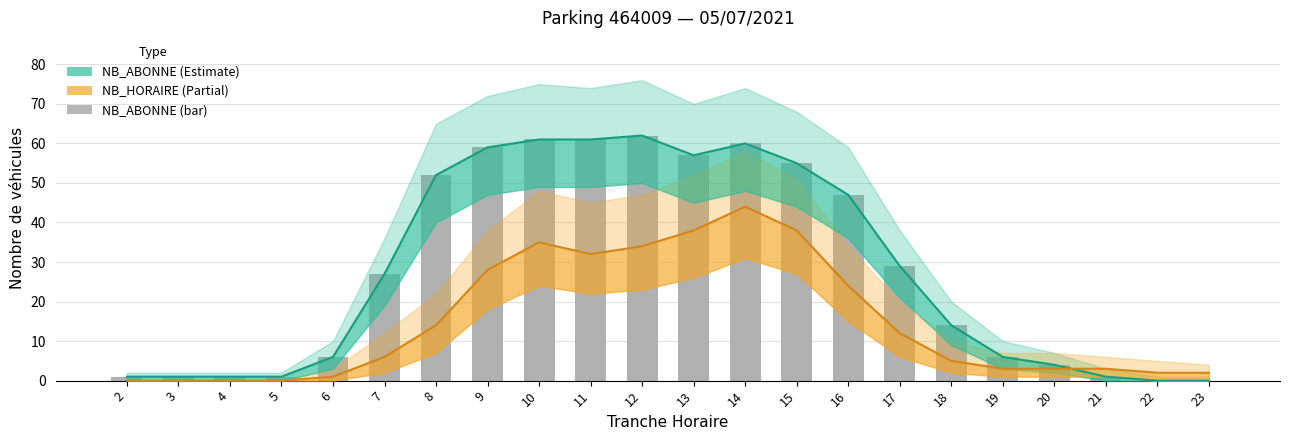

At which label does NB_HORAIRE first exceed 6?

8